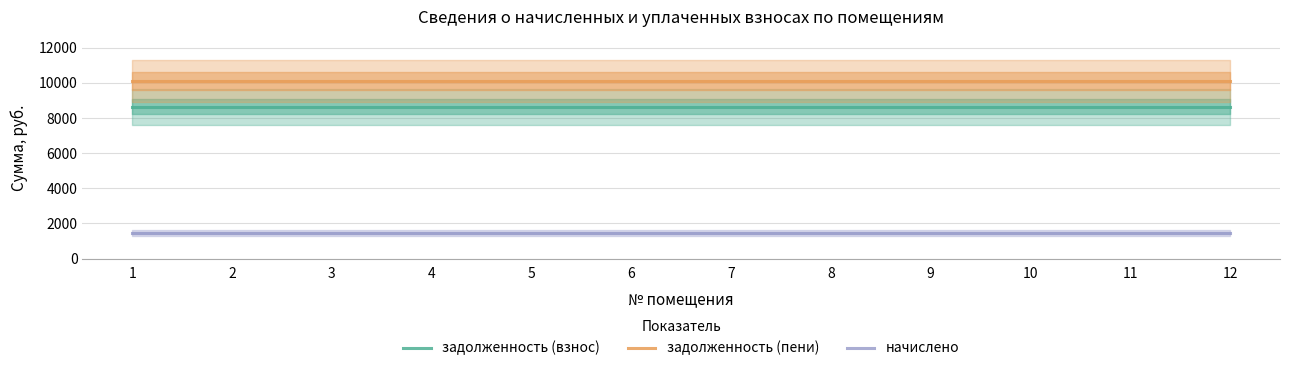

Rank the series by their average value, from lowest to highest.

начислено, задолженность (взнос), задолженность (пени)